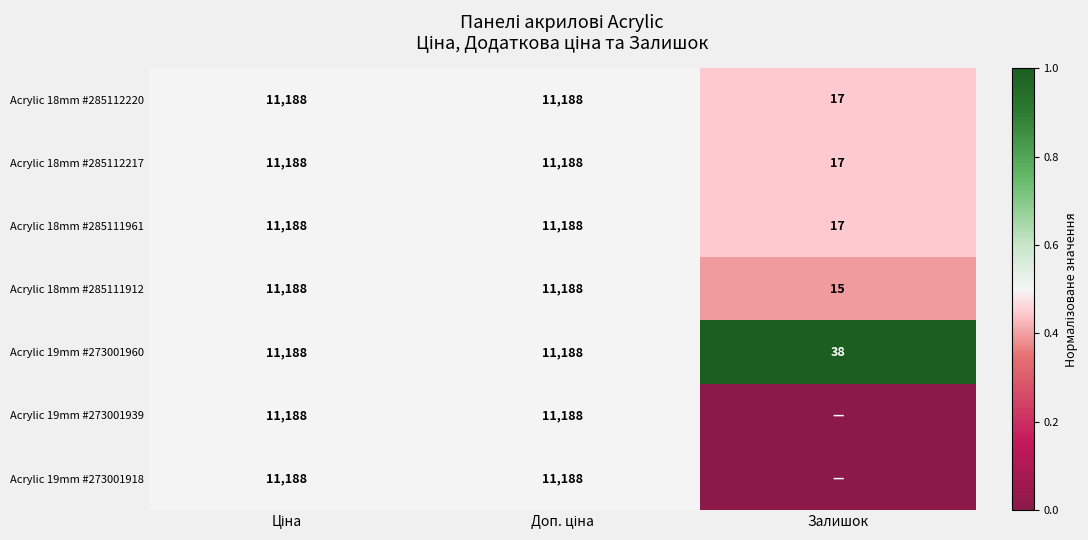

What is the difference between the maximum and minimum values in the Acrylic 18mm #285111912 series?

11173